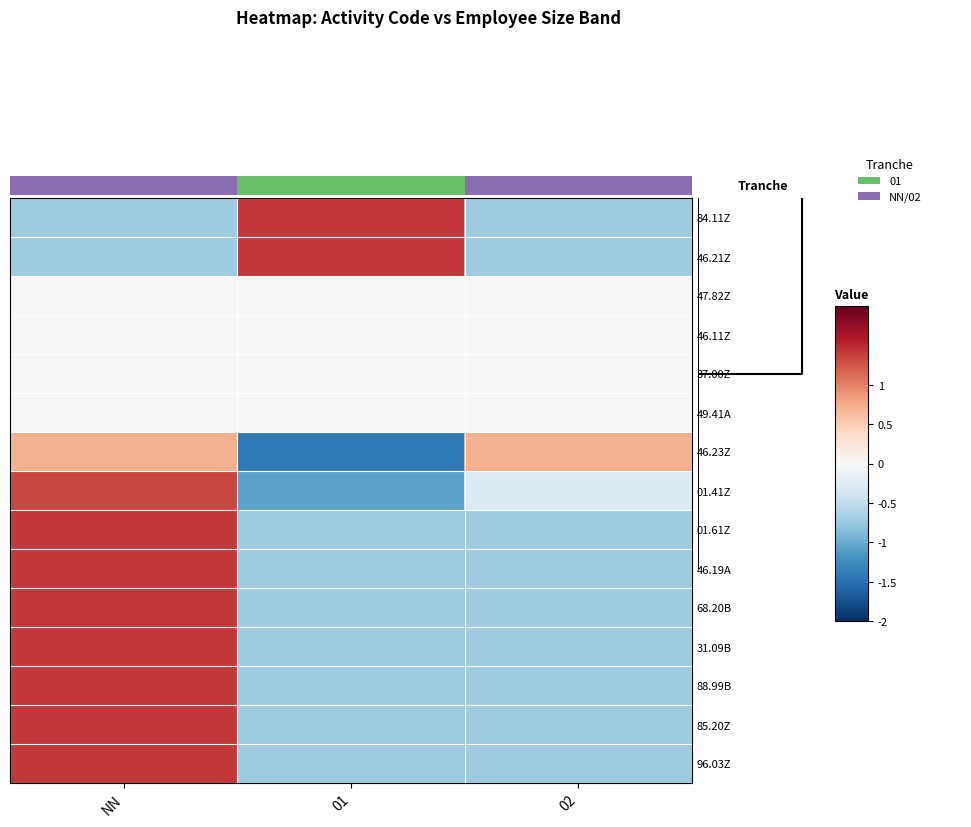

Is it true that 46.21Z equals 1.4 at 01?

True